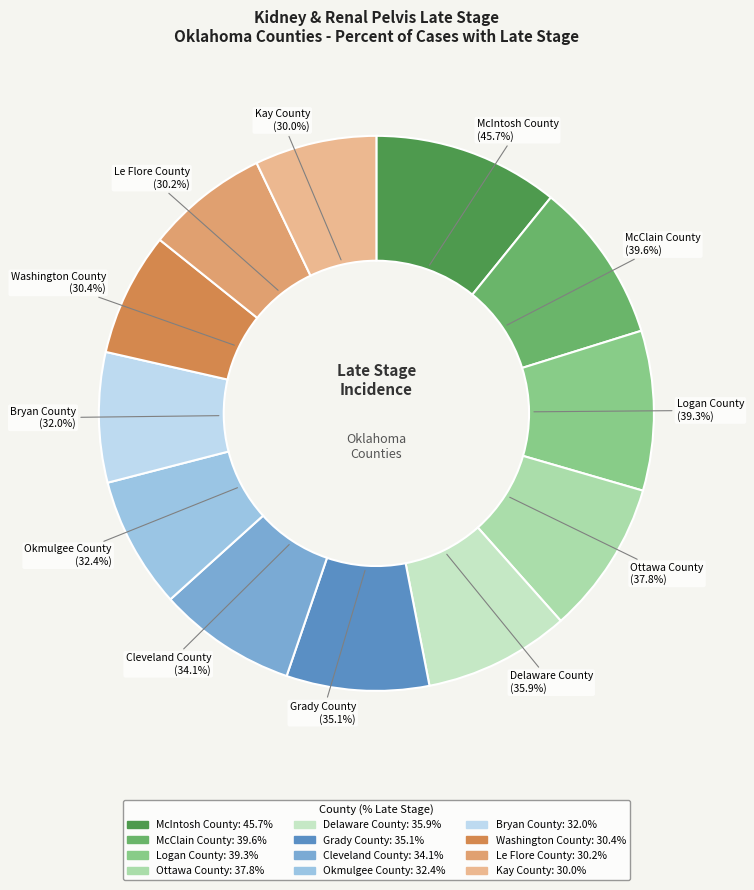

Rank the categories by value from highest to lowest.

McIntosh County, McClain County, Logan County, Ottawa County, Delaware County, Grady County, Cleveland County, Okmulgee County, Bryan County, Washington County, Le Flore County, Kay County